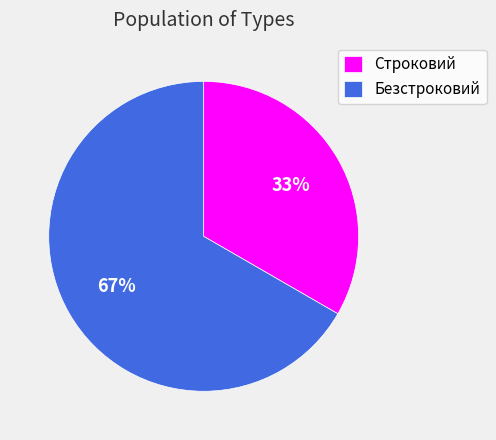

To the nearest percent, what is the combined percentage of Безстроковий and Строковий?

100%